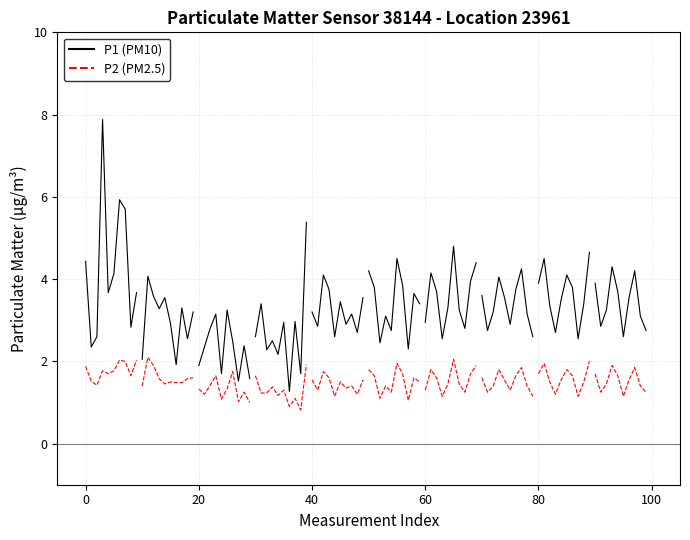

What is the label of the 10th point from the left?

9